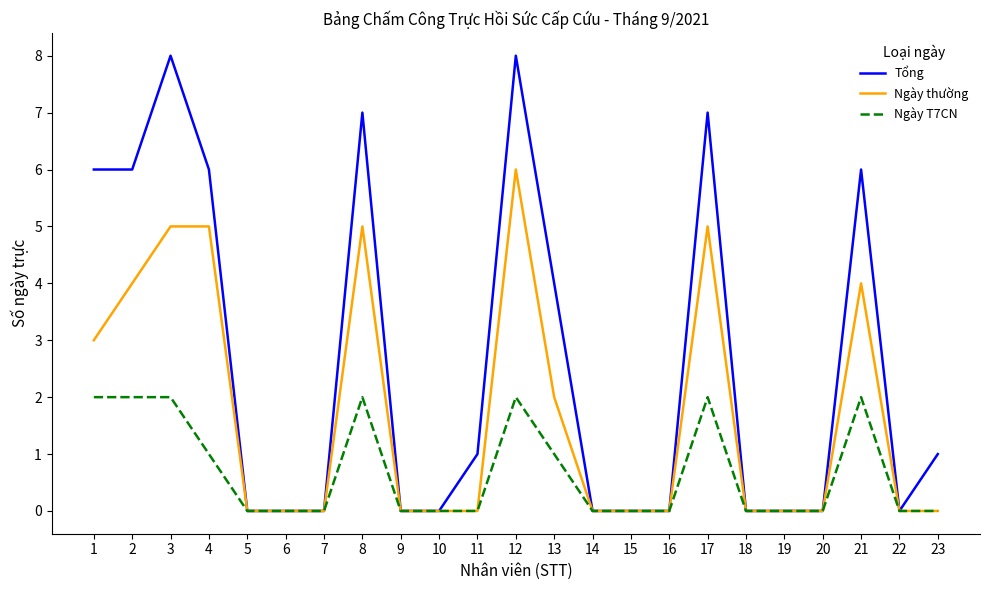

Which series has the largest range (max minus min)?

Tổng